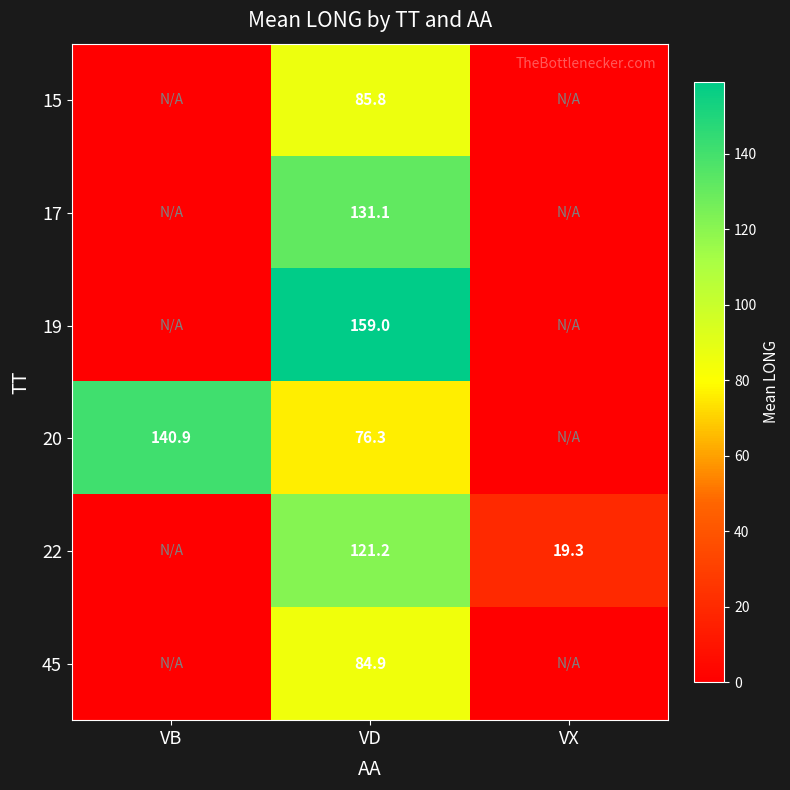

True or false: 19 has a value of 271.4 at VD.

False